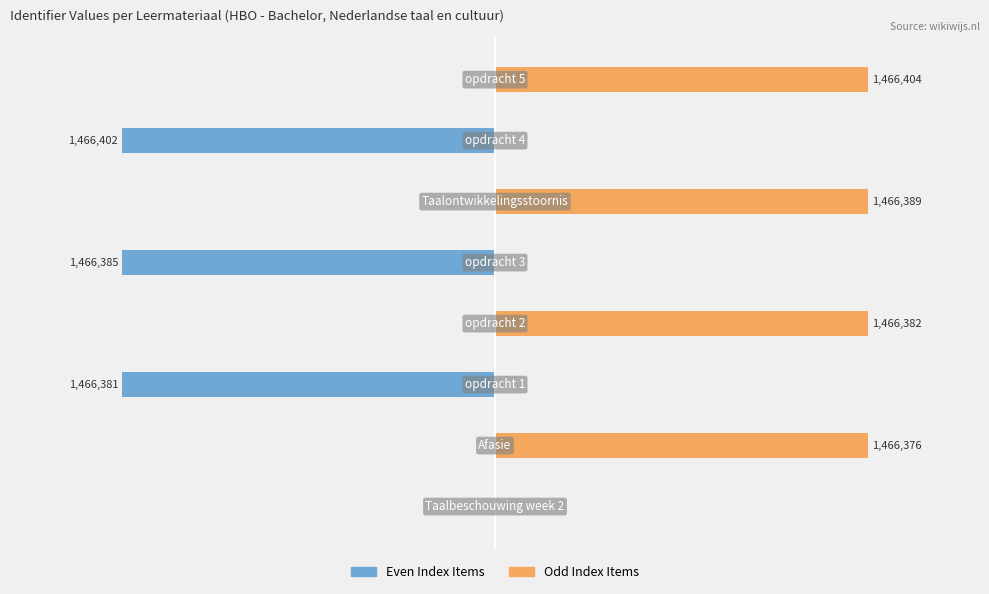

The Even Index Items series shows -491690 at 0. True or false?

False